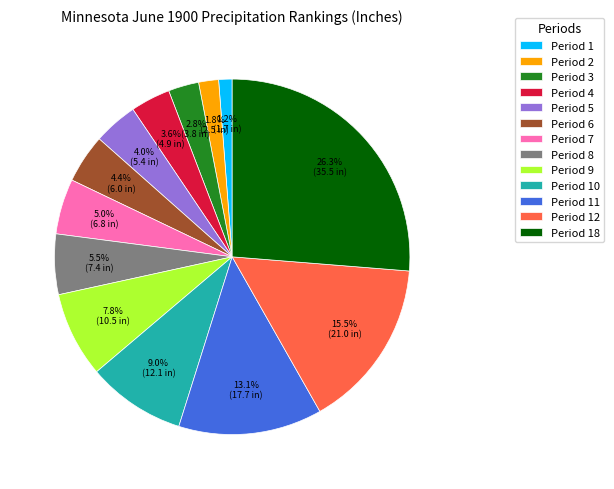

Which has a higher value, Period 8 or Period 11?

Period 11